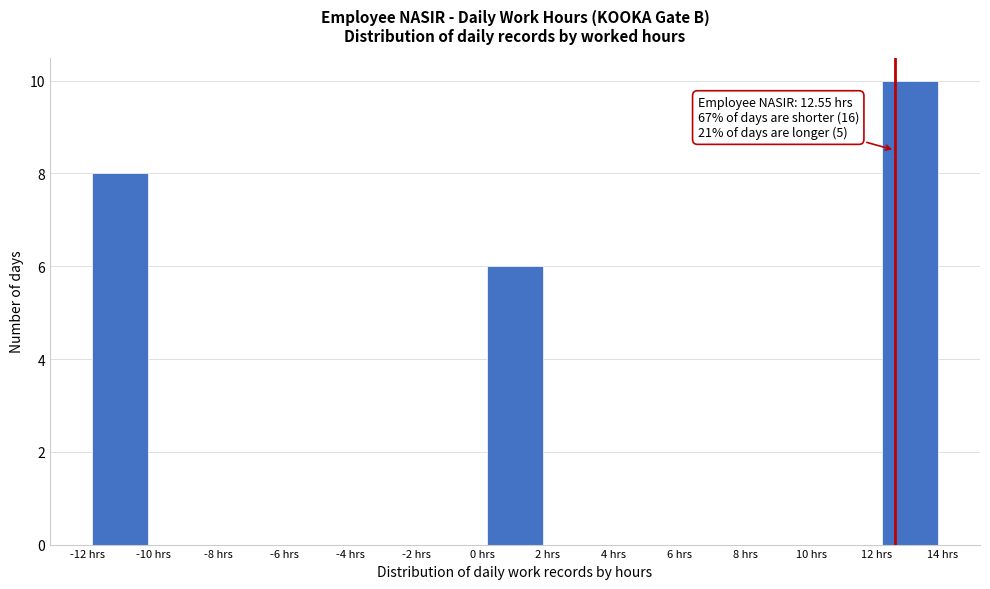

Over which range of the x-axis is the bar tallest?

12 to 14